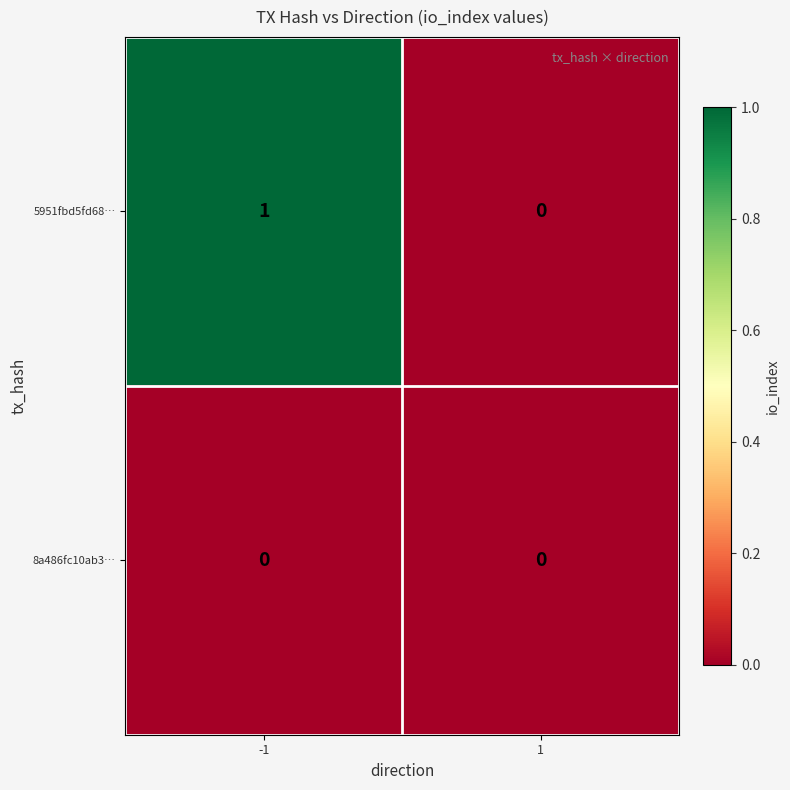

True or false: 5951fbd5fd68… has a value of 2 at -1.

False